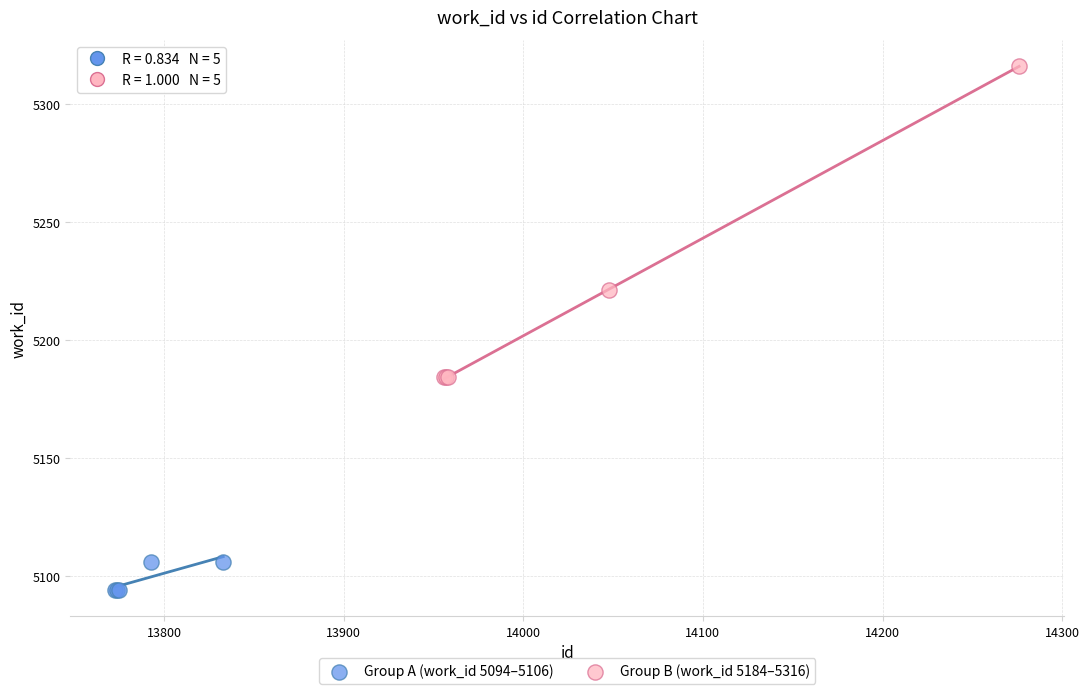

Which series has the widest spread of Y values?

Group B (work_id 5184–5316)